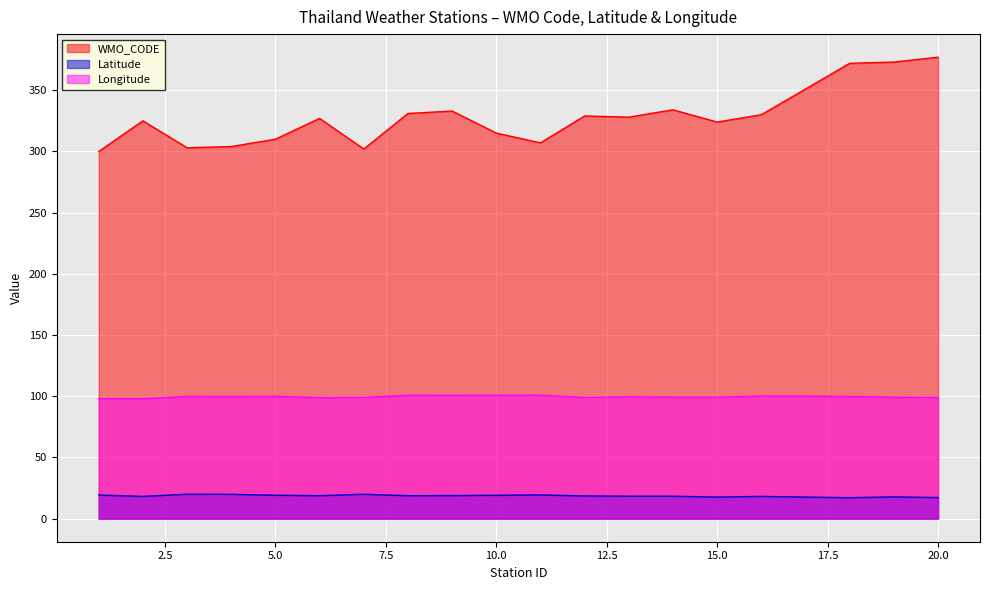

The Latitude series shows 28.2 at 16. True or false?

False